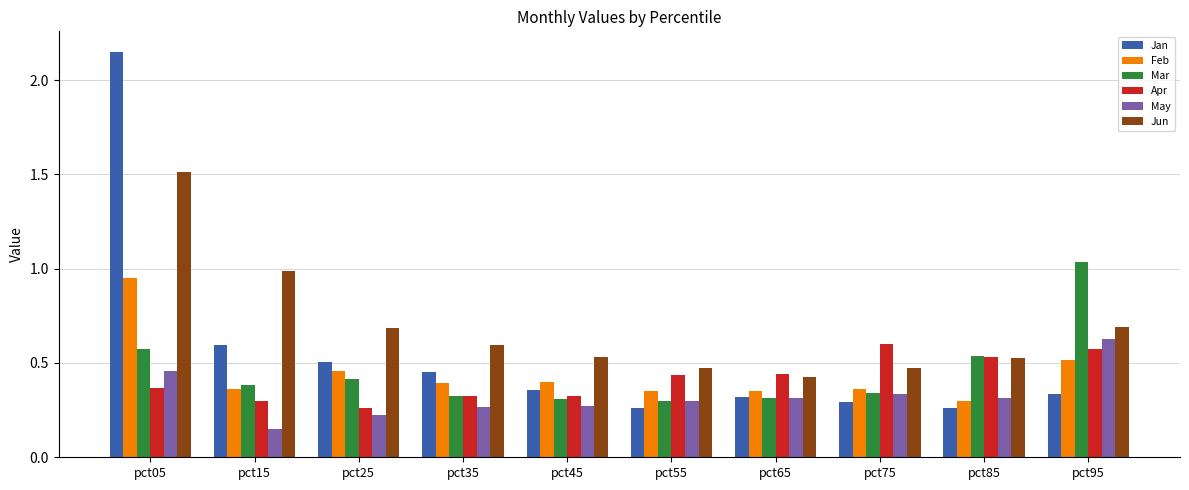

Which series has the largest total across all categories?

Jun